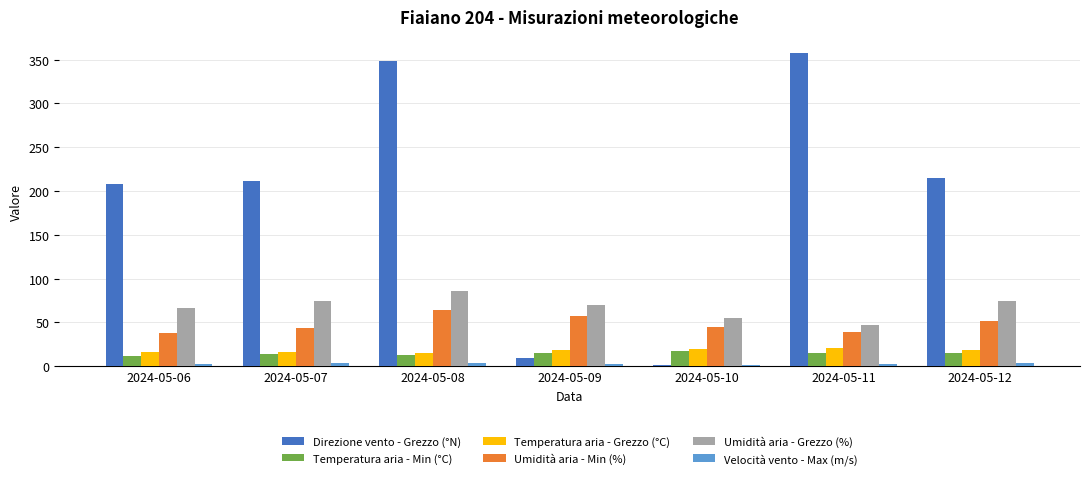

Which series has the widest spread of values?

Direzione vento - Grezzo (°N)